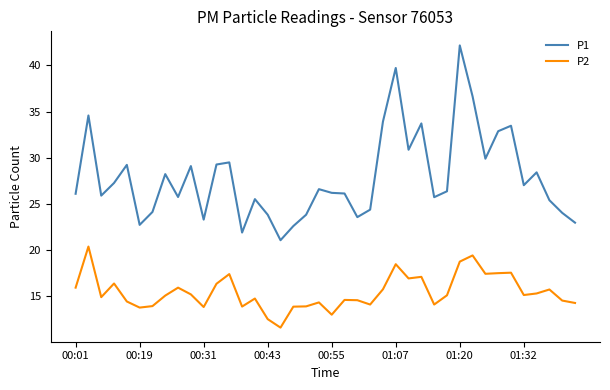

Which series has the largest total across all categories?

P1